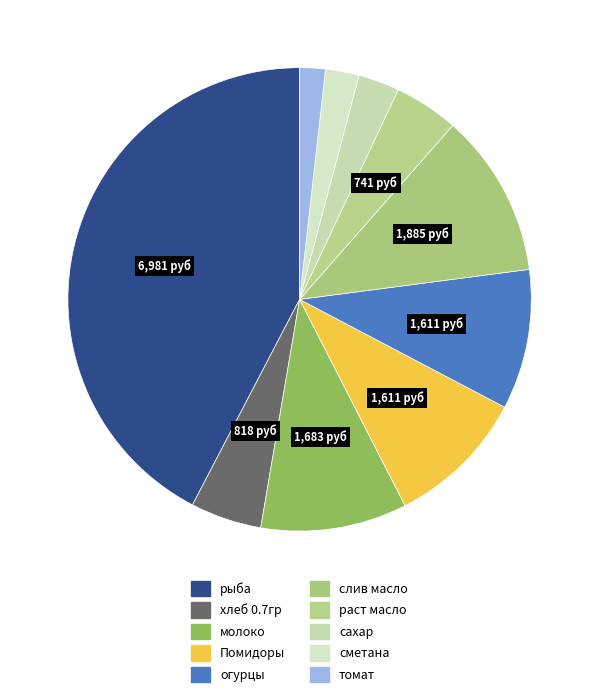

Rank the categories by value from lowest to highest.

томат, сметана, сахар, раст масло, хлеб 0.7гр, Помидоры, огурцы, молоко, слив масло, рыба